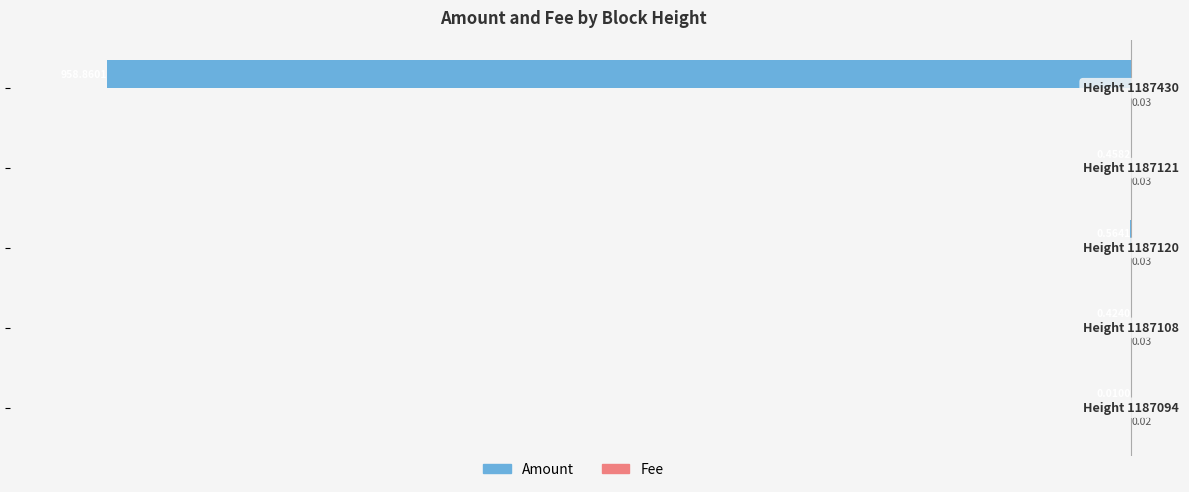

What is the average value of the Amount series?

-192.1